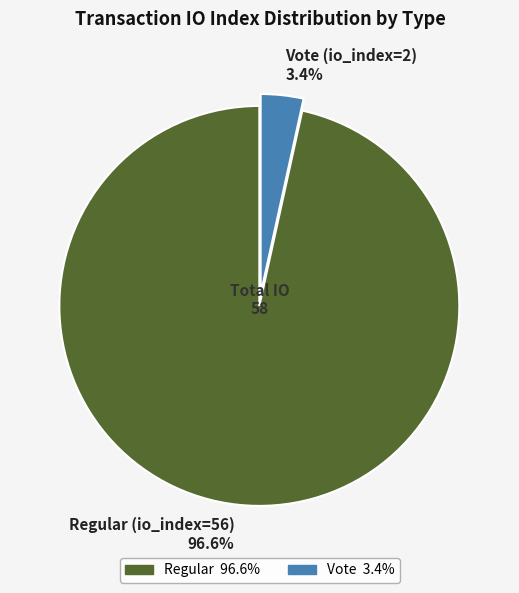

How many slices are in this pie chart?

2